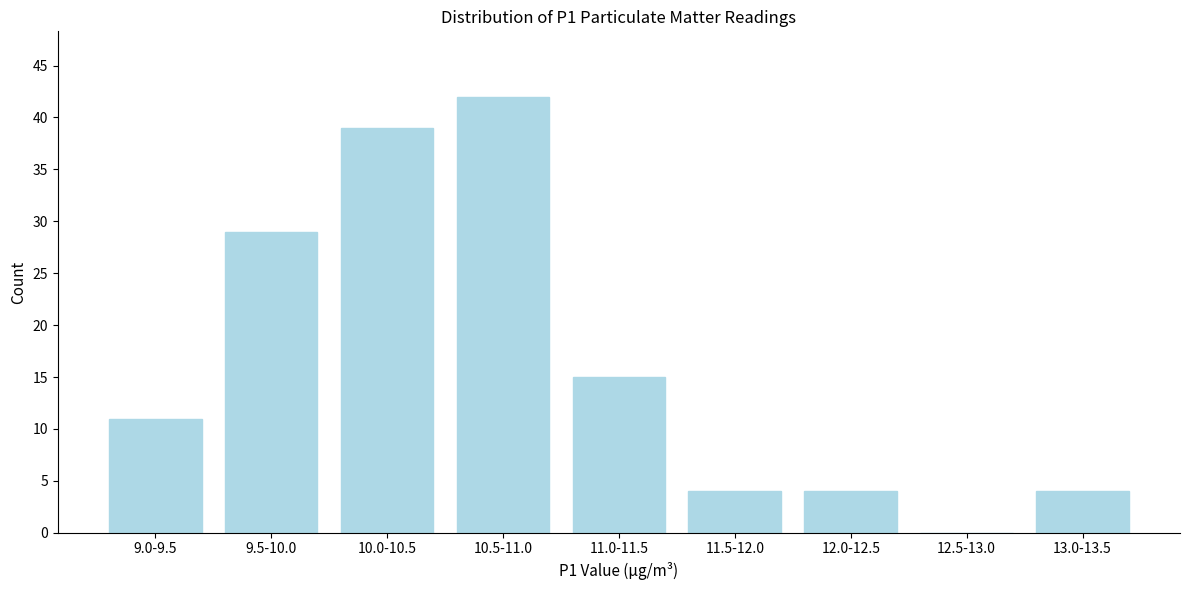

Reading left to right, what are all the values shown in this chart?

9.0-9.5=11	9.5-10.0=29	10.0-10.5=39	10.5-11.0=42	11.0-11.5=15	11.5-12.0=4	12.0-12.5=4	12.5-13.0=0	13.0-13.5=4